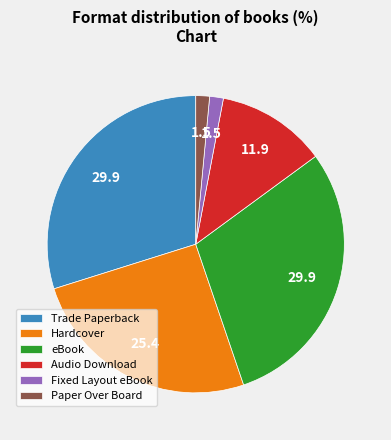

True or false: Hardcover accounts for 40% of the total.

False